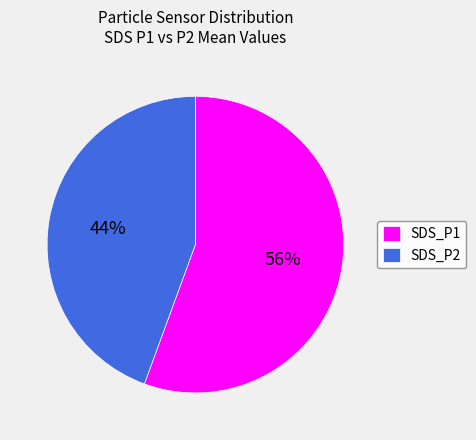

To the nearest percent, what percentage of the pie is SDS_P2?

44%